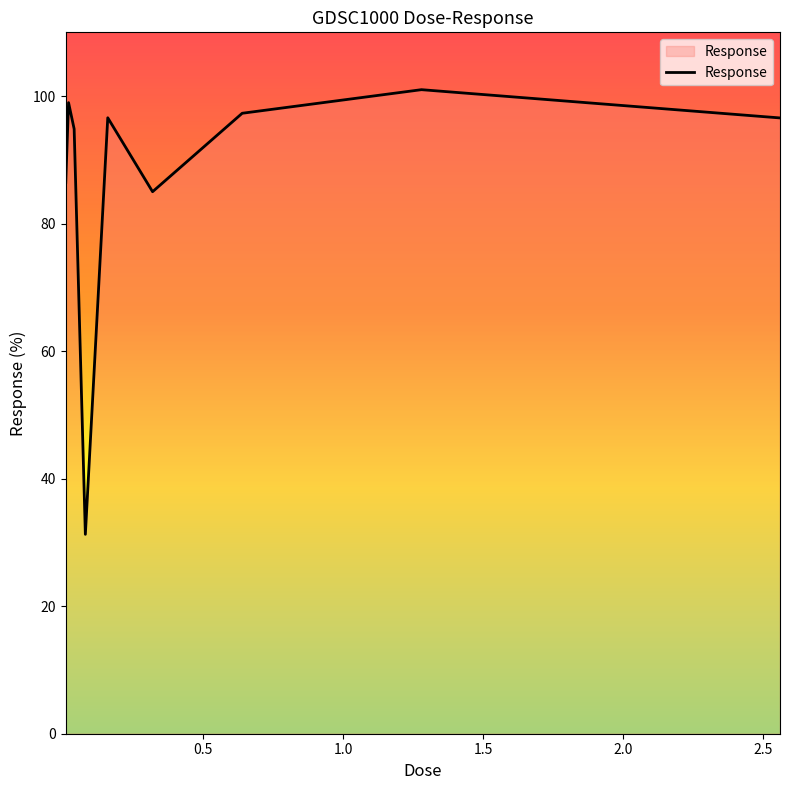

What is the difference between the maximum and minimum values?

69.7